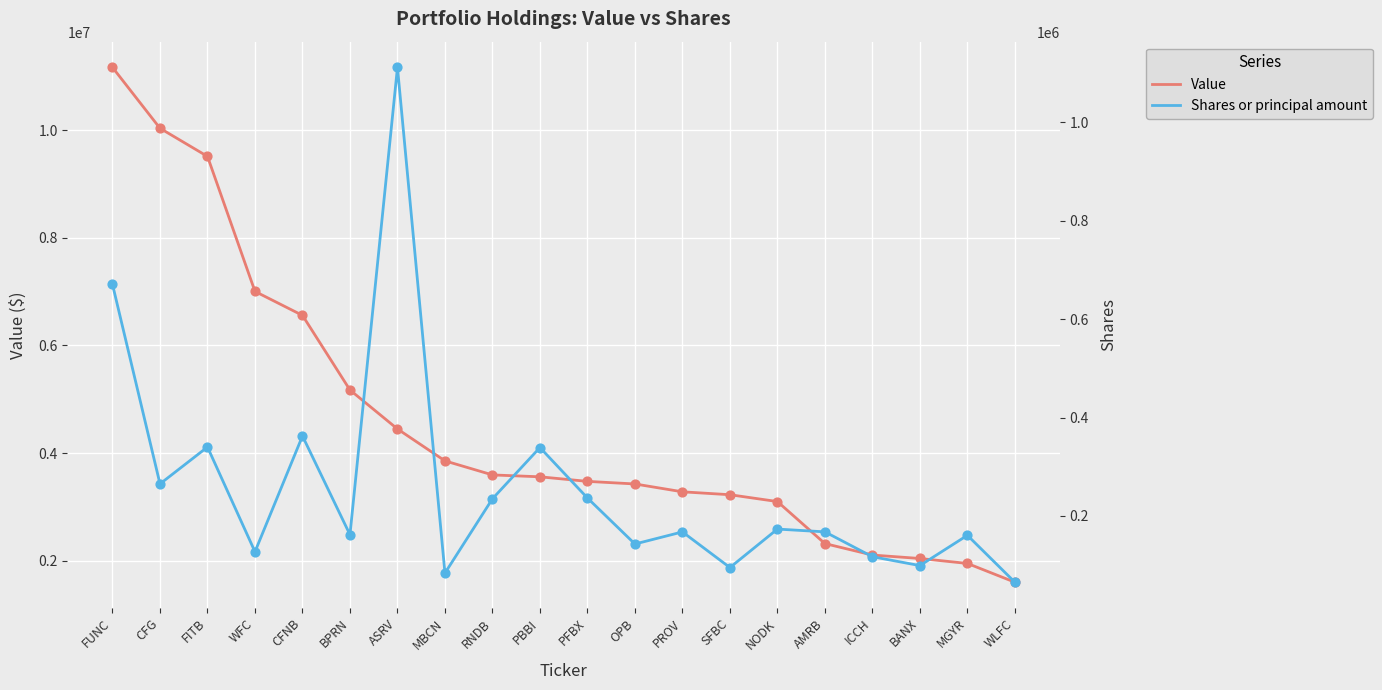

Which series has the largest Y range (max minus min)?

Value